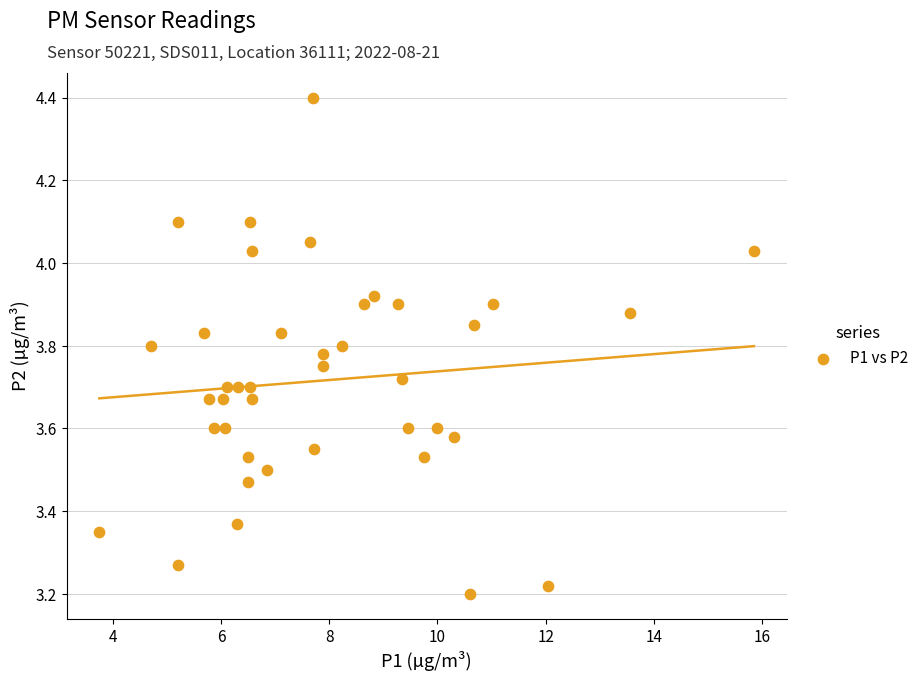

What is the range of Y values (max minus min)?

1.2